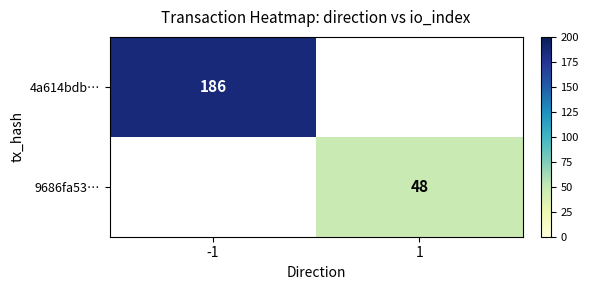

At which category does the chart reach its peak across all series?

-1